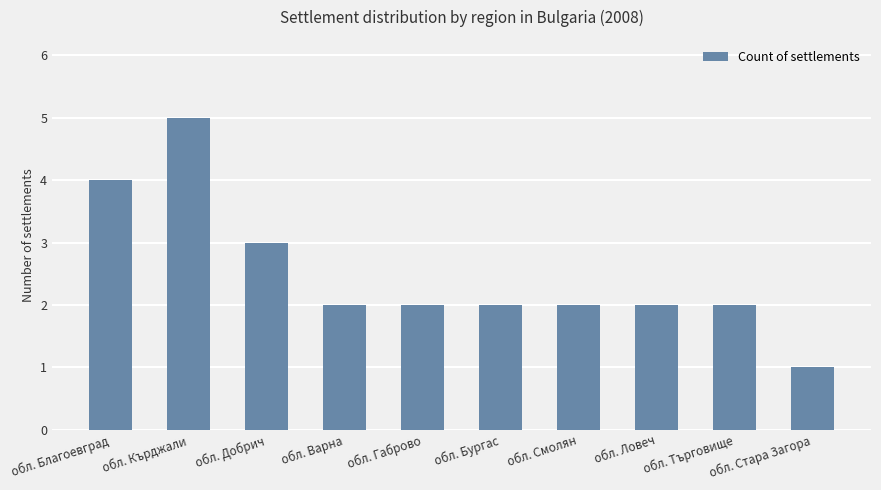

What is the ratio of the value at обл. Ловеч to the value at обл. Търговище?

1.0